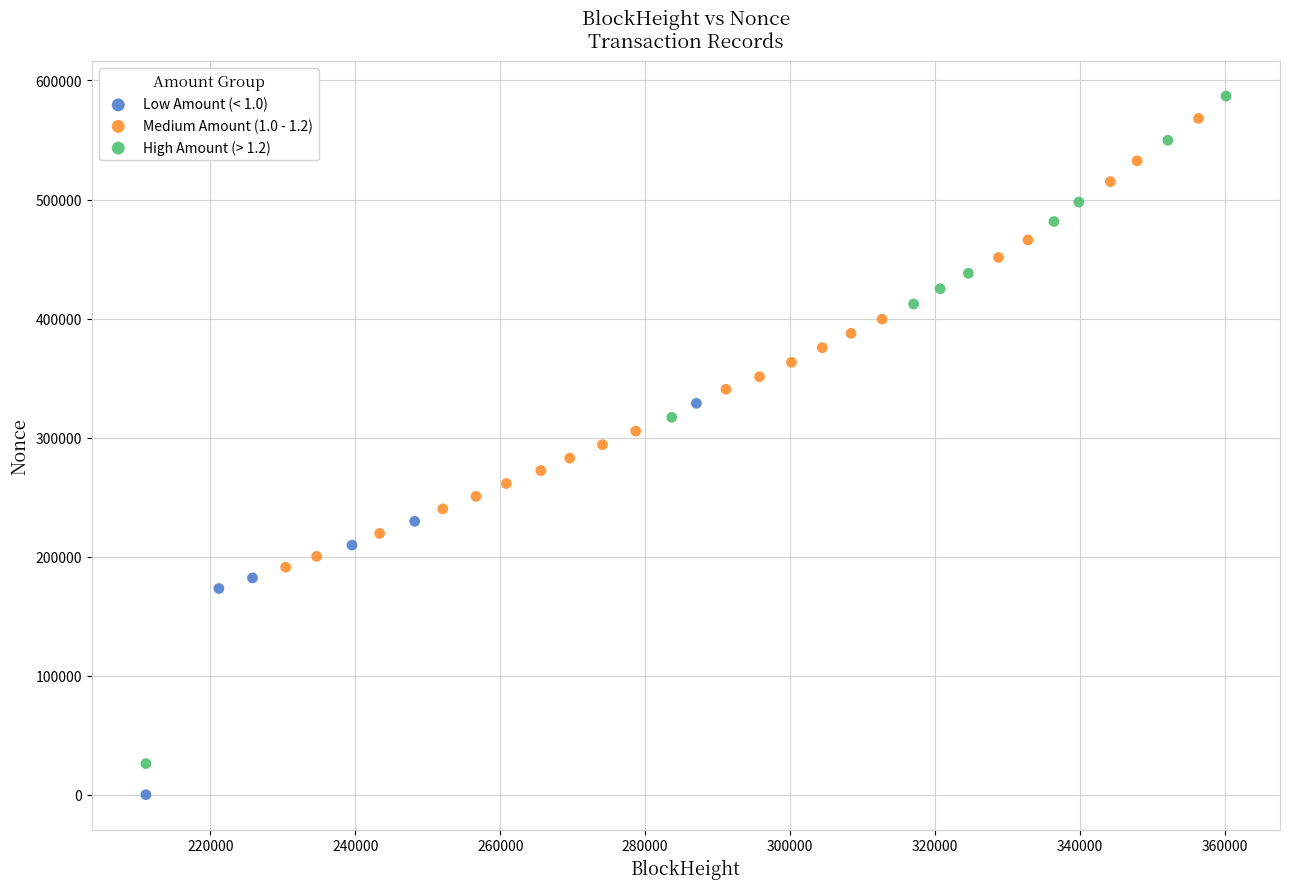

Which series has the largest Y range (max minus min)?

High Amount (> 1.2)